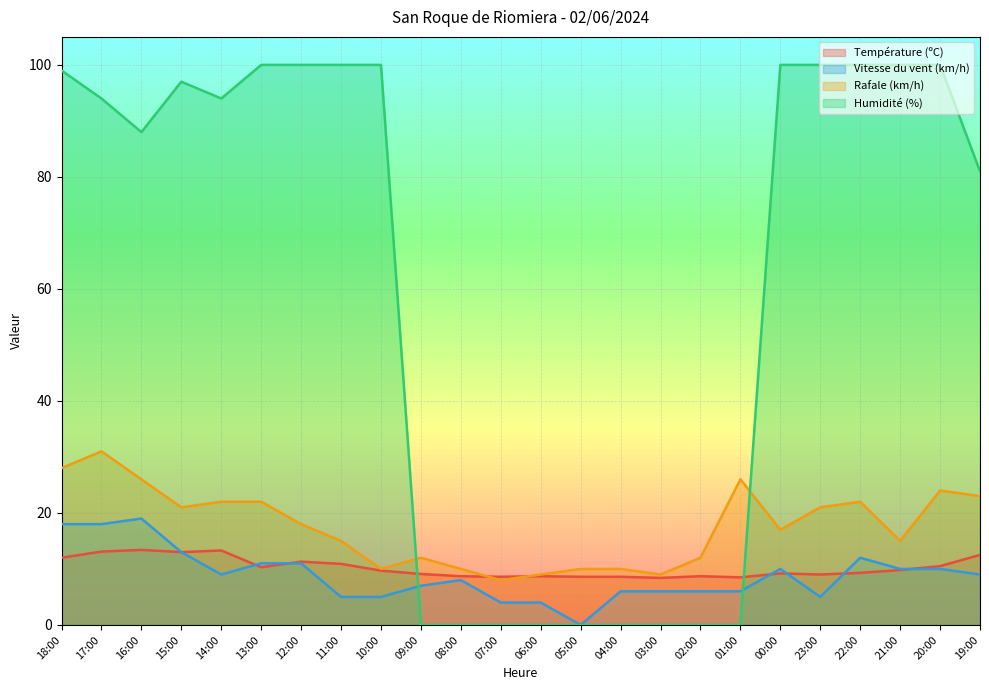

At which label is Température (ºC) closest to 10?

21:00